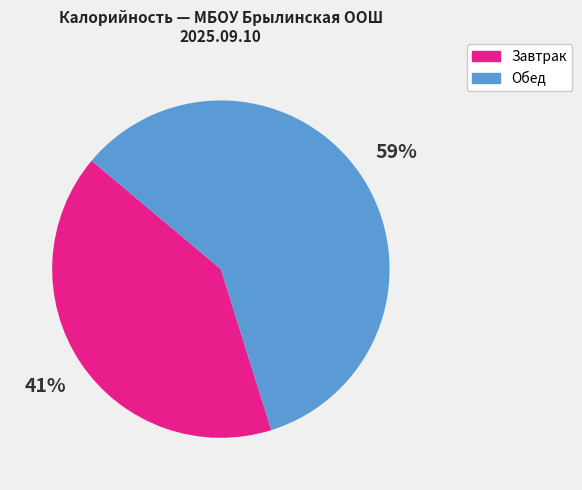

Does any single category account for the majority?

Yes